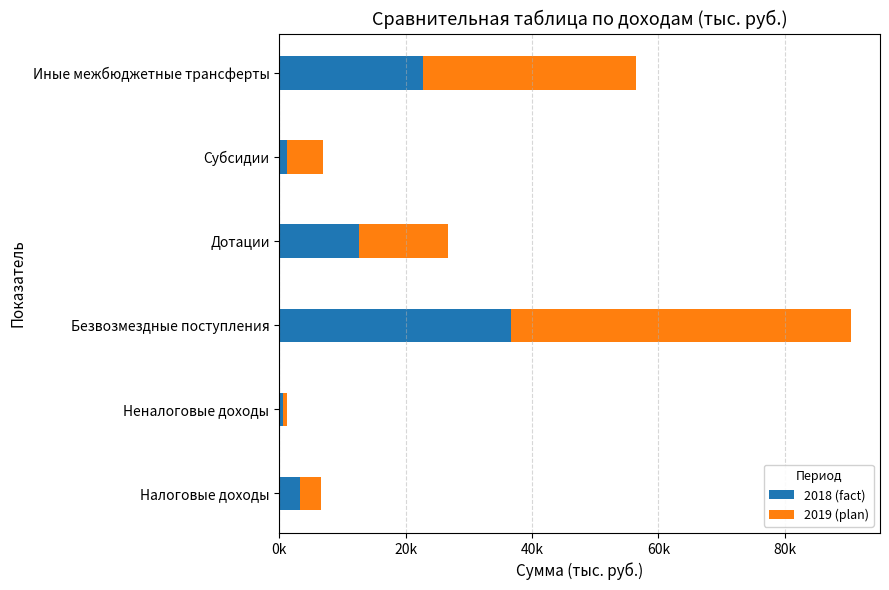

What are all the series names shown in the legend?

2018 (fact), 2019 (plan)